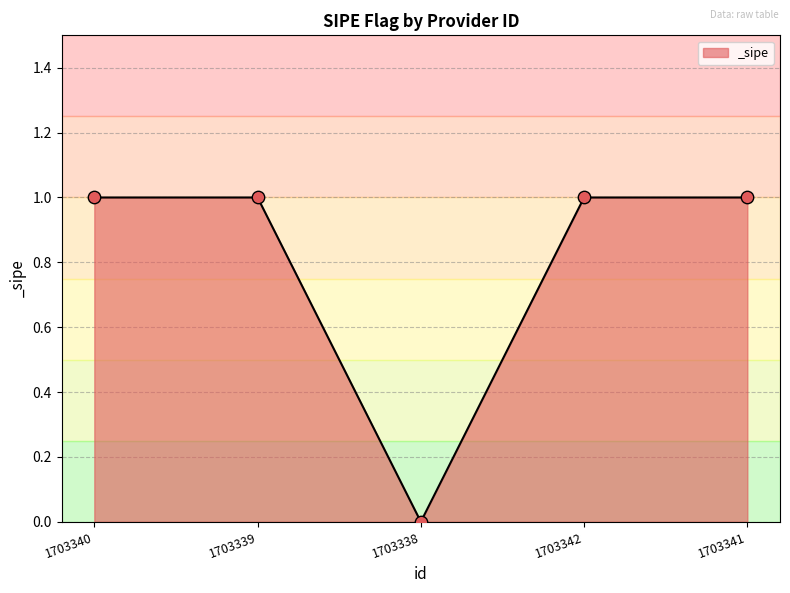

What is the ratio of the value at 1703342 to the value at 1703339?

1.0